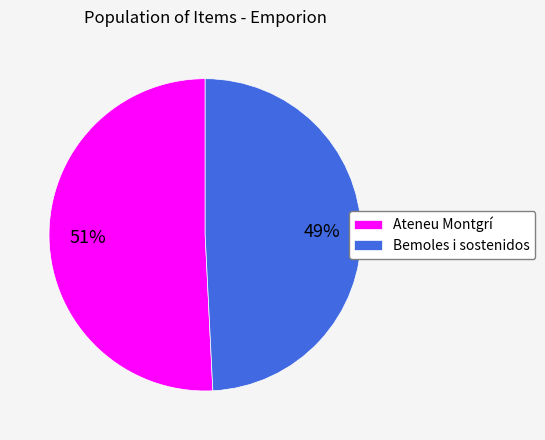

Which slice is the largest?

Ateneu Montgrí